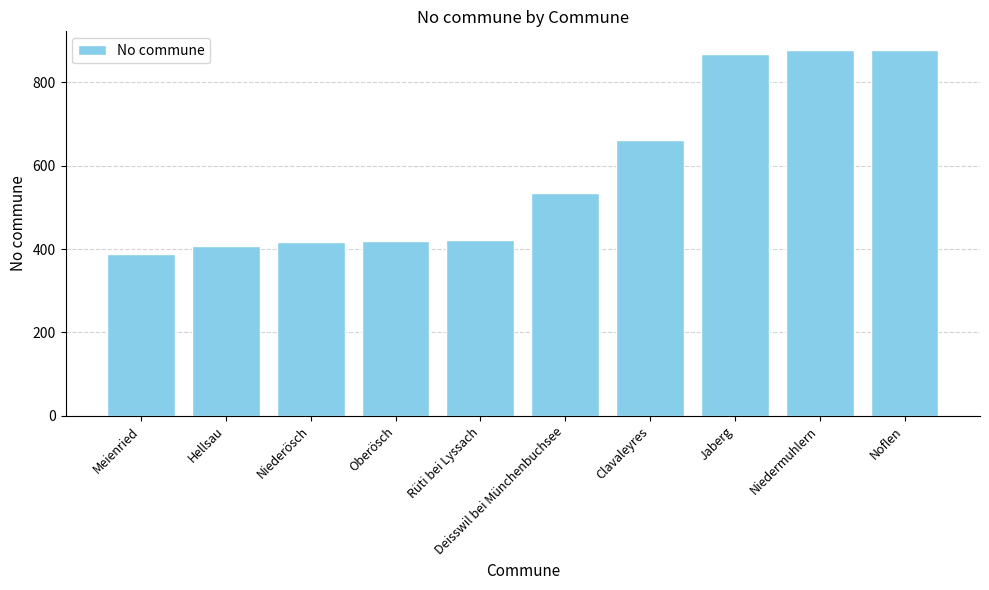

Which has a higher value, Meienried or Clavaleyres?

Clavaleyres